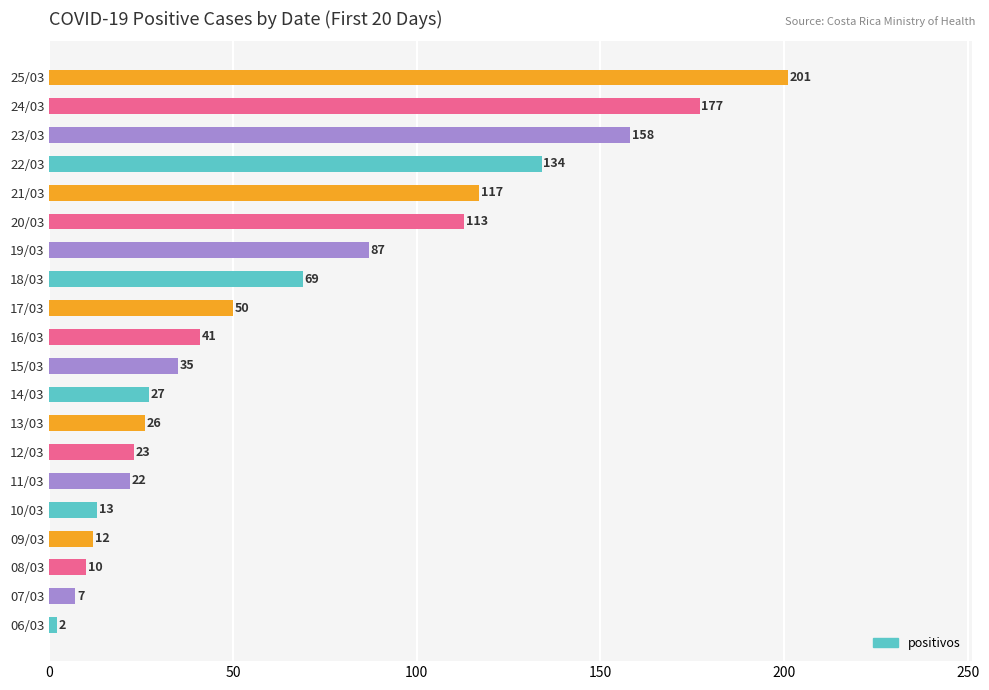

At which label is the value closest to 101?

20/03